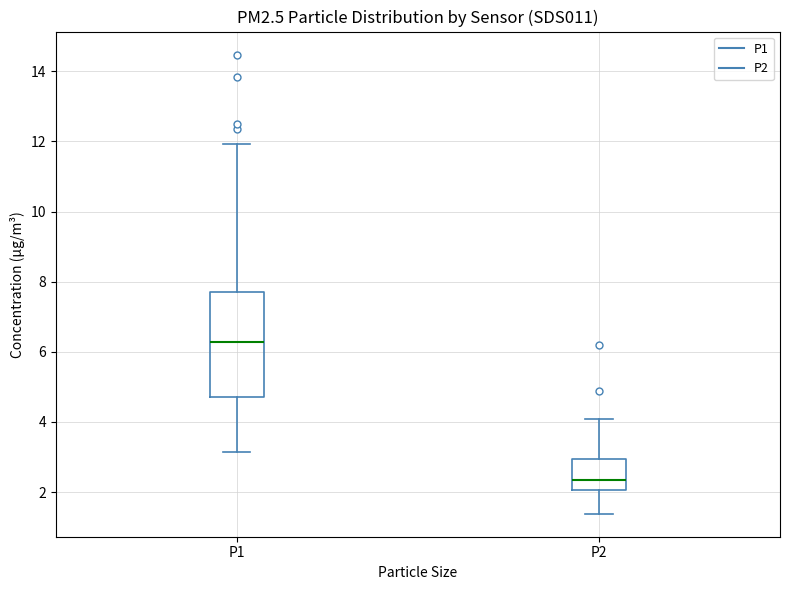

Comparing the boxes themselves (not the whiskers), which one is the tallest?

P1